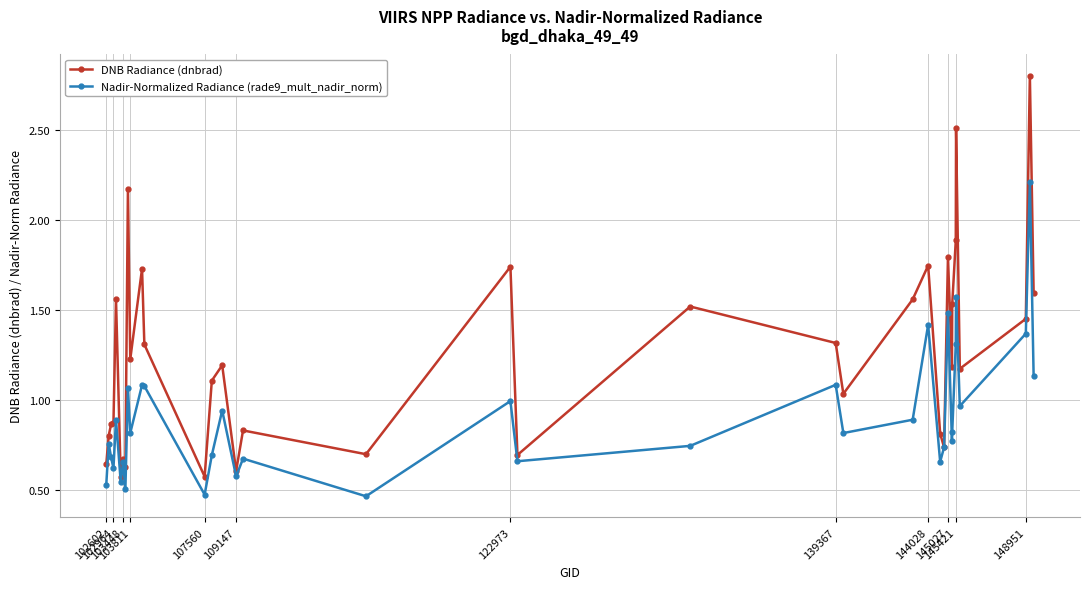

List the series in order of their peak value, lowest first.

Nadir-Normalized Radiance (rade9_mult_nadir_norm), DNB Radiance (dnbrad)